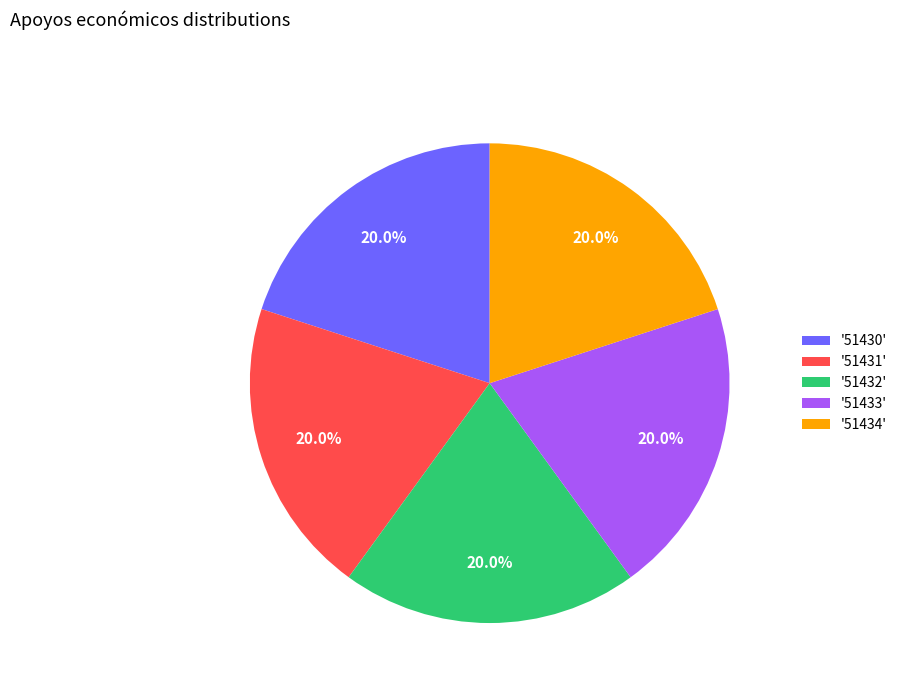

Approximately how many times larger is the value at '51430' compared to '51433'?

1.0